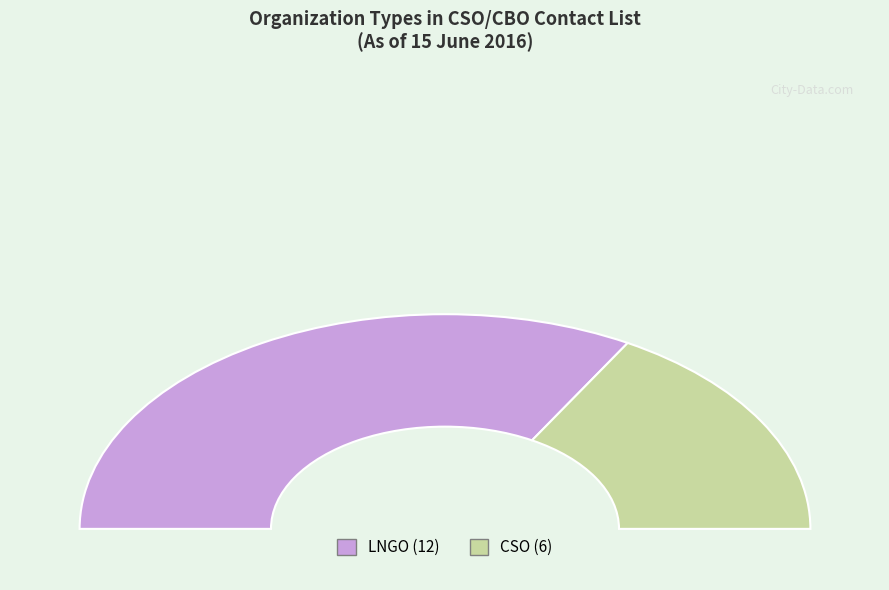

What is the total percentage of CSO and LNGO?

100.0%